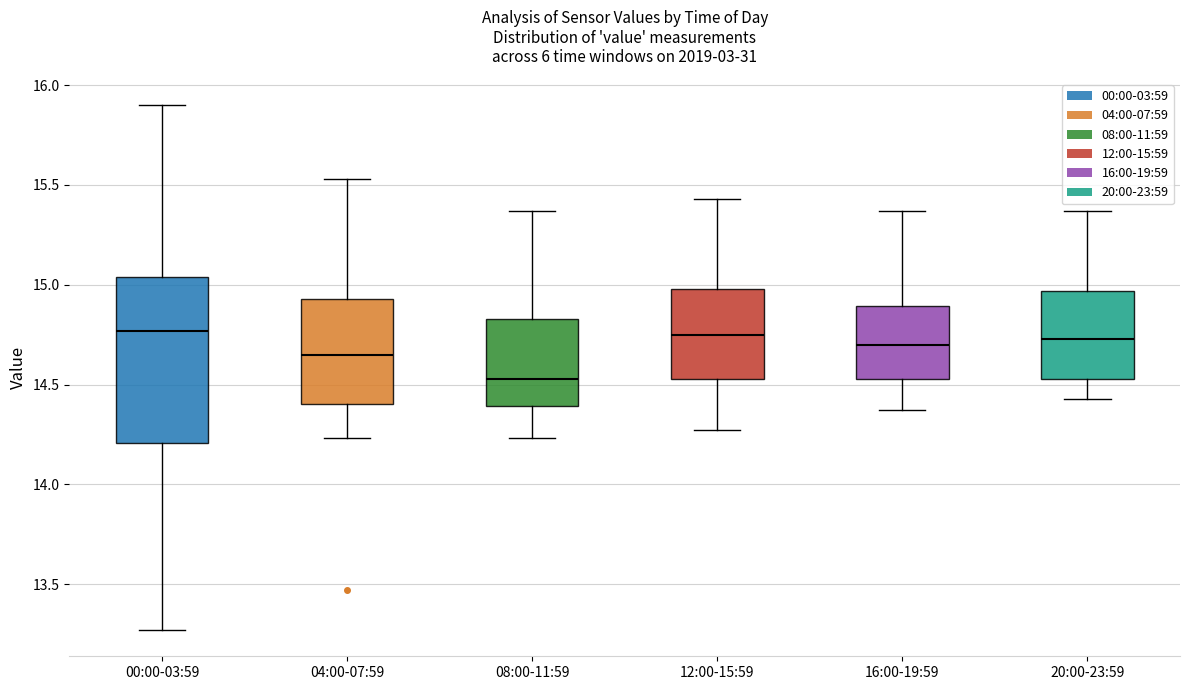

Reading left to right, transcribe this box plot: for each box, give where its median line is, the range the box spans, and where its two whiskers end, as read against the y-axis. The values are not printed on the chart, so give them approximately, as read against the axis.

00:00-03:59: median 14.75, box 14.20 to 15.05, whiskers 13.25 to 15.90
04:00-07:59: median 14.65, box 14.40 to 14.95, whiskers 14.25 to 15.55
08:00-11:59: median 14.55, box 14.40 to 14.85, whiskers 14.25 to 15.35
12:00-15:59: median 14.75, box 14.55 to 15.00, whiskers 14.25 to 15.45
16:00-19:59: median 14.70, box 14.55 to 14.90, whiskers 14.35 to 15.35
20:00-23:59: median 14.75, box 14.55 to 14.95, whiskers 14.45 to 15.35